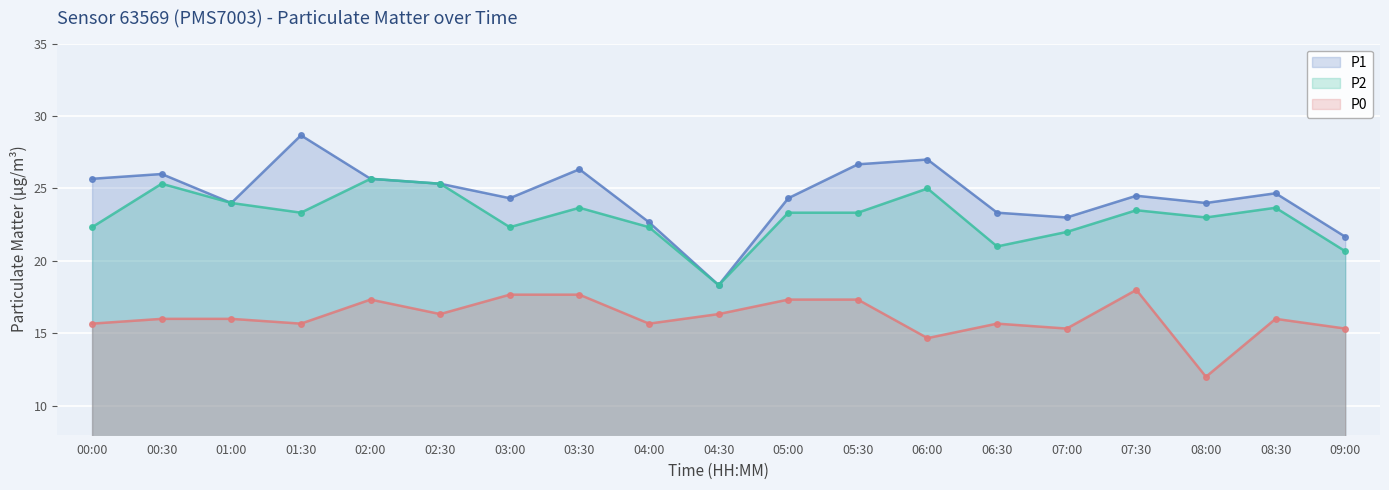

True or false: P0 and P1 intersect in this chart.

False